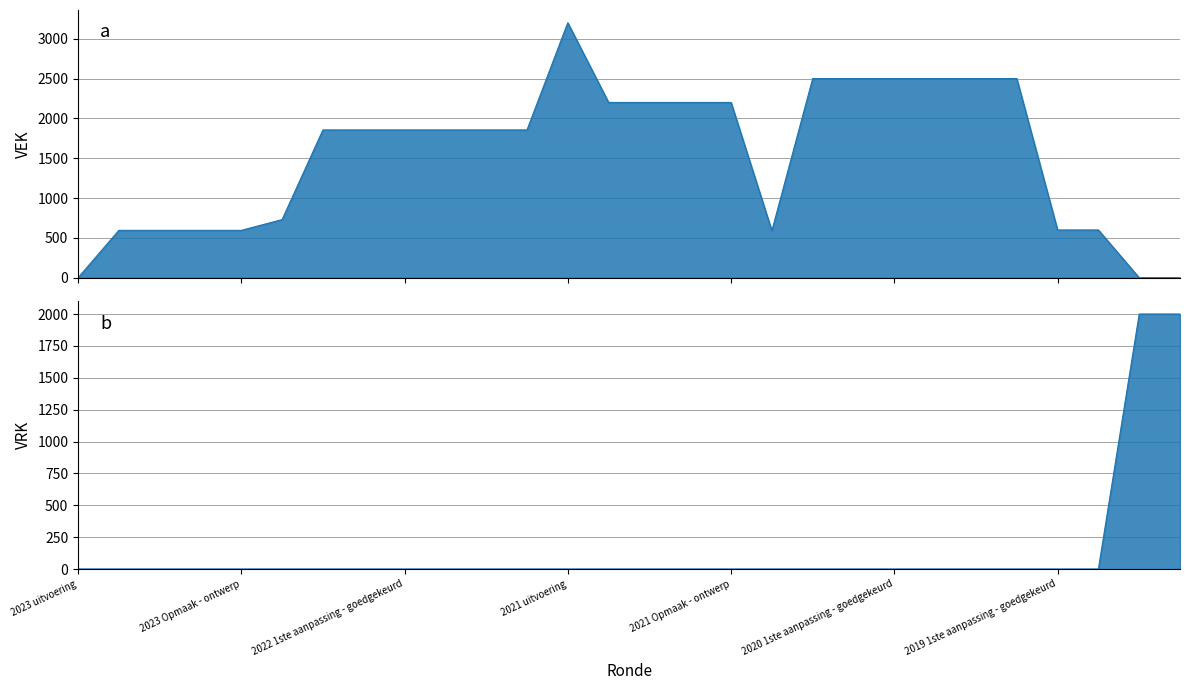

Which series has the largest total across all categories?

VEK